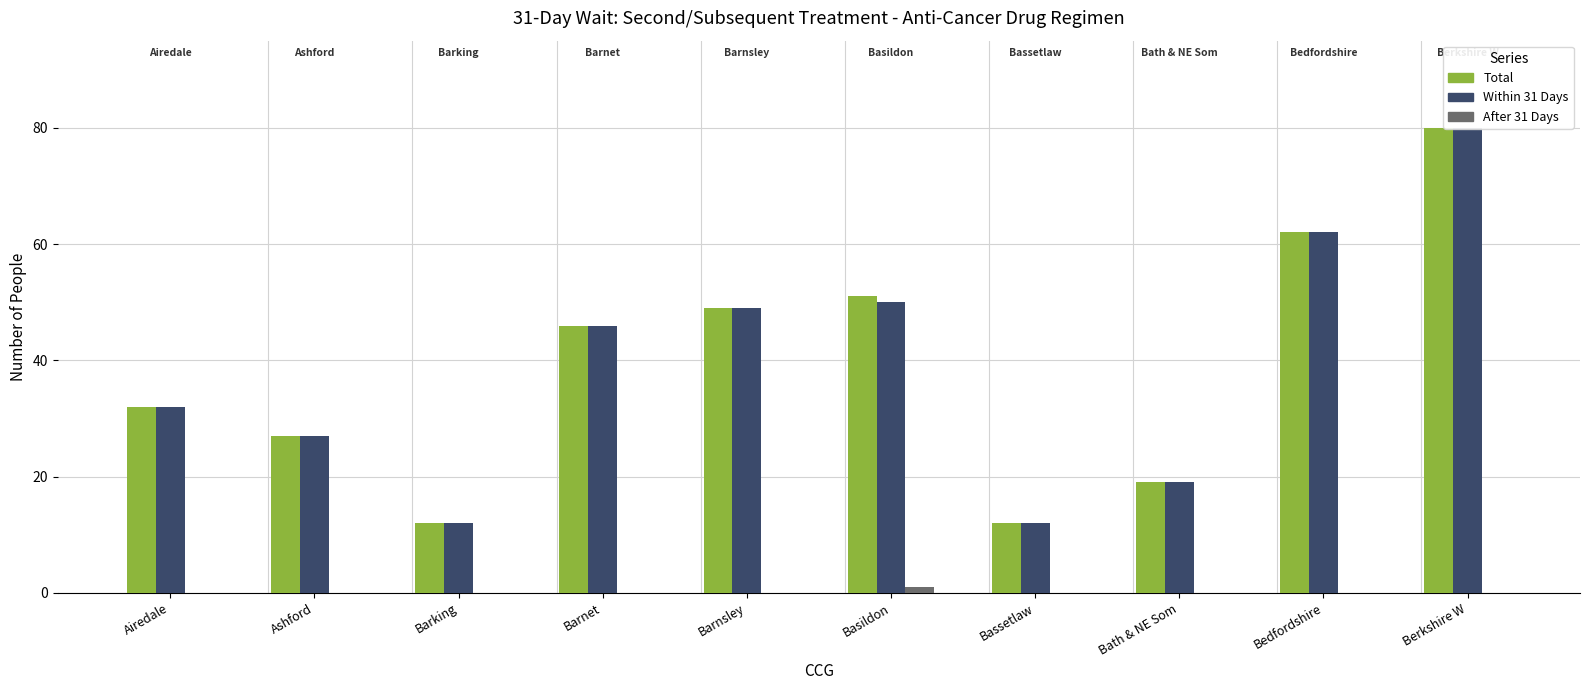

What is the difference between the maximum and second lowest values in the After 31 Days series?

1